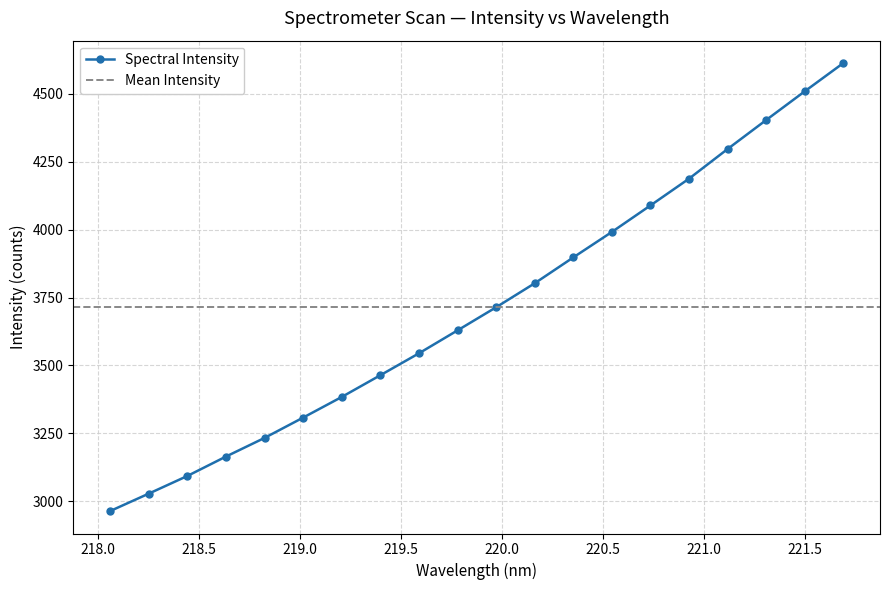

What is the sum of all values?

74316.3